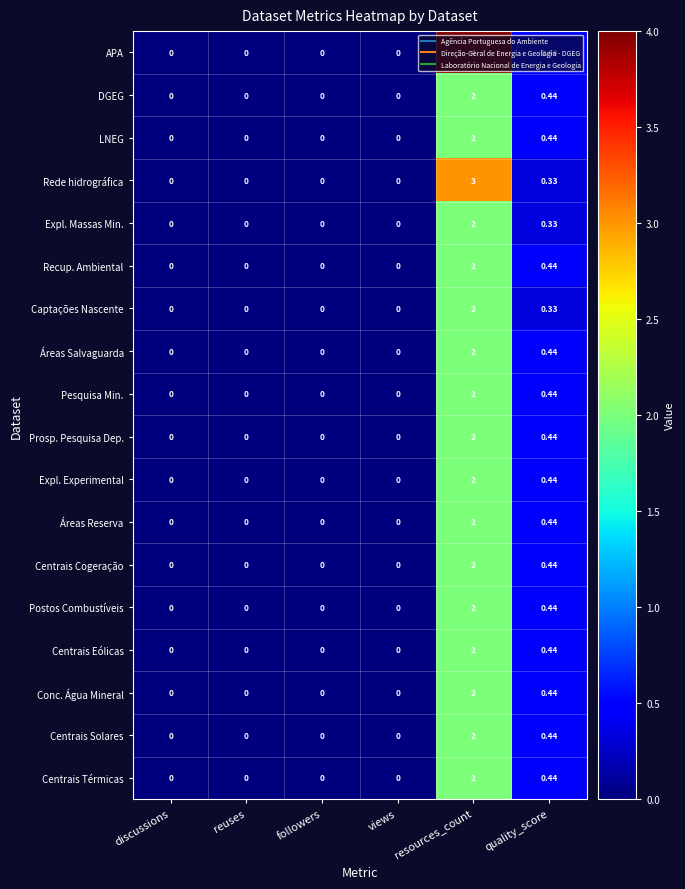

Which series changed the most between discussions and resources_count?

APA